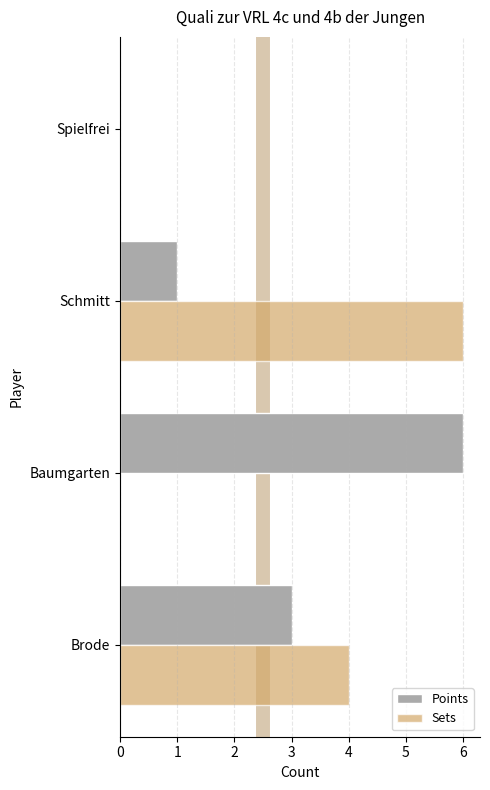

The value of Points at Spielfrei is 3. True or false?

False